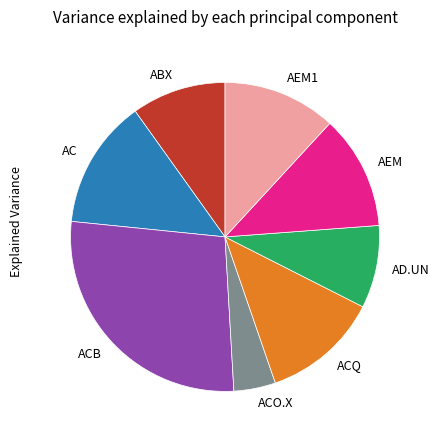

Is there a majority slice in this chart?

No